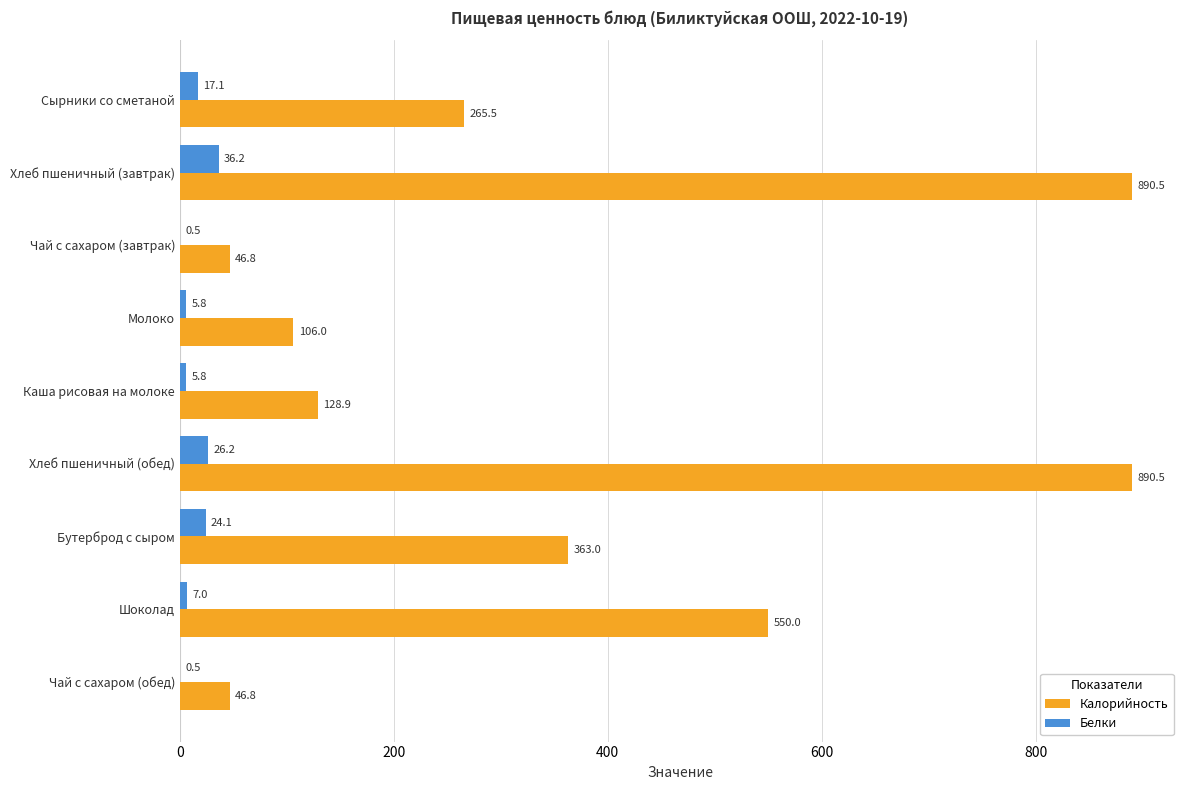

What is the greatest value displayed?

890.5